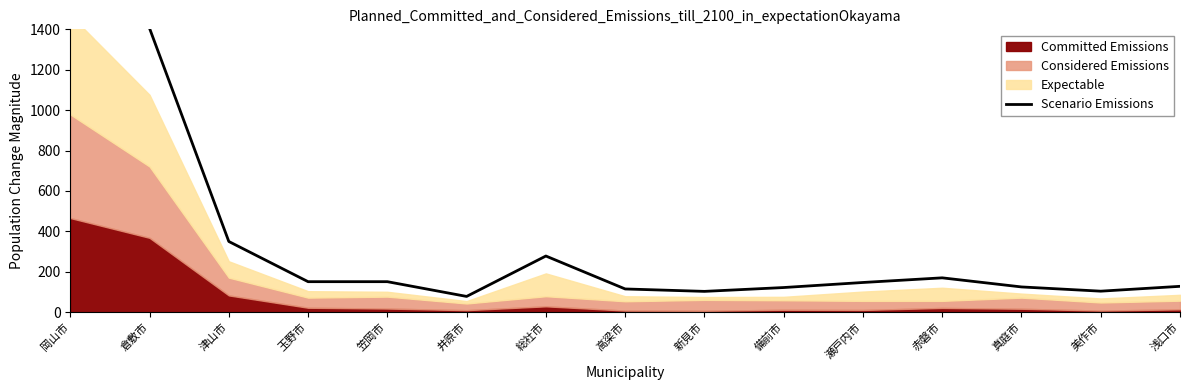

How many points are higher than both their immediate neighbors (excluding endpoints)?

2